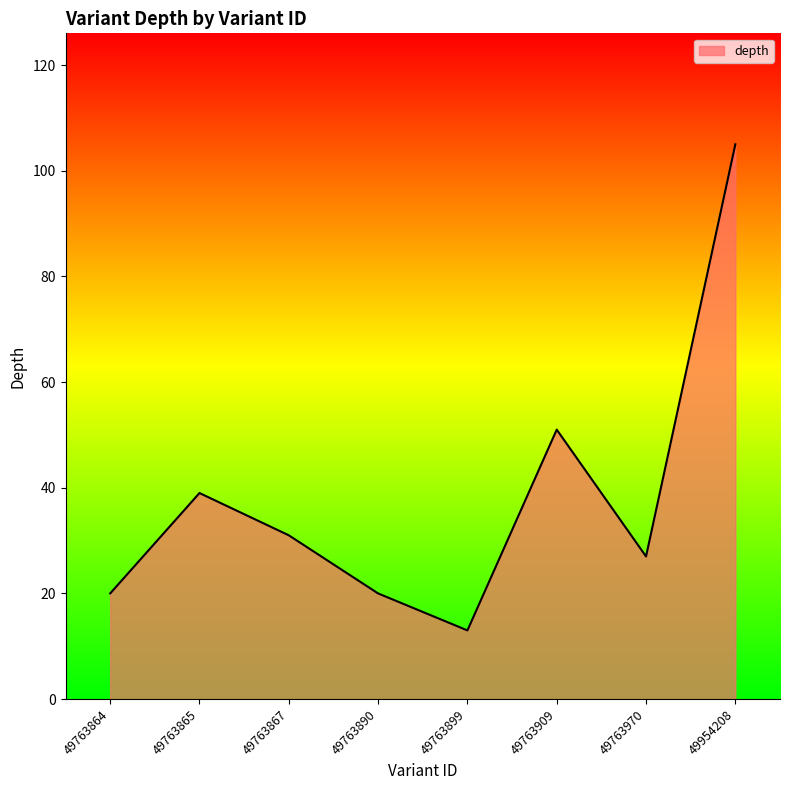

What is the change in value from 49763864 to 49763909?

+31